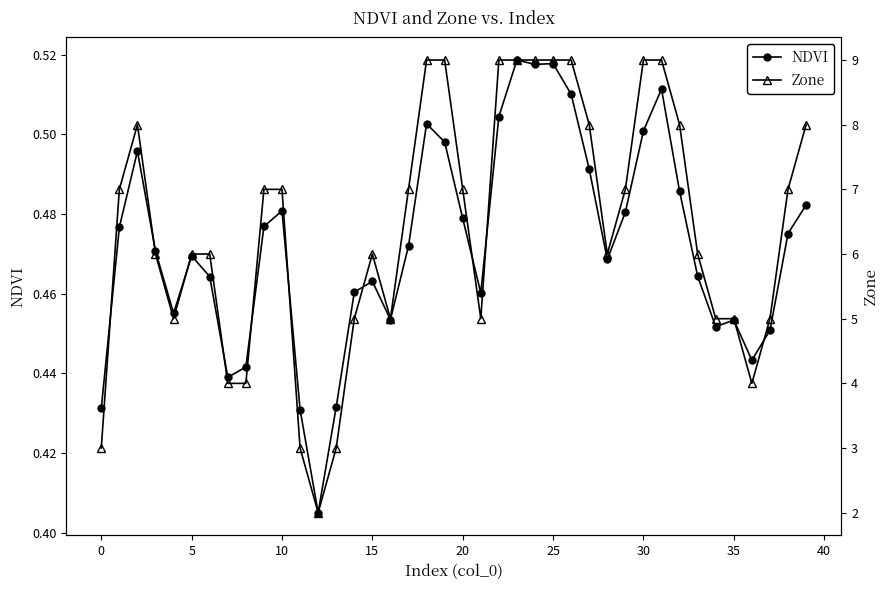

Where is NDVI nearest to the value 0?

12